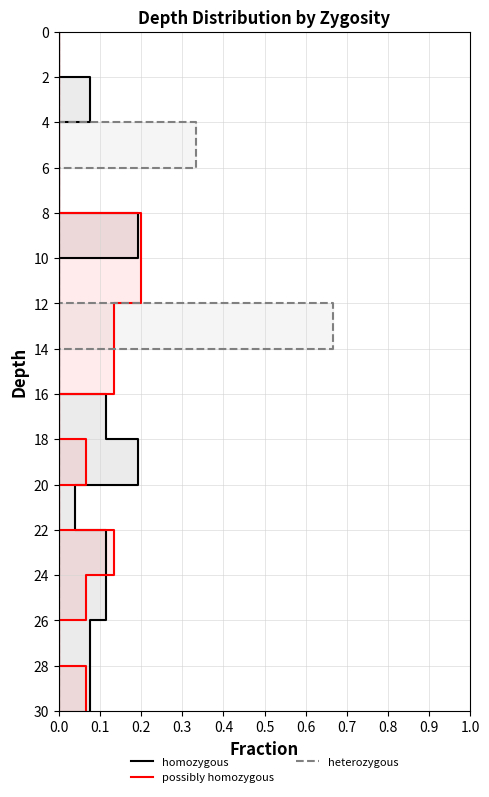

Does the chart have visible grid lines?

Yes